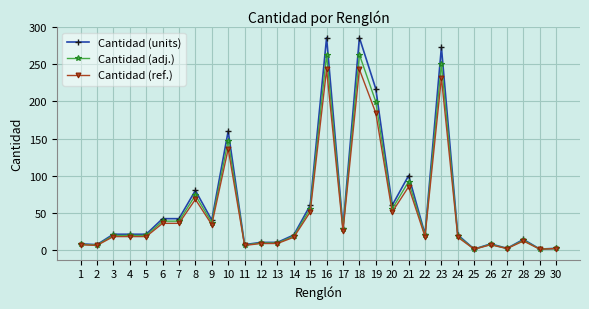

What is the total value across all series at 8?

221.6